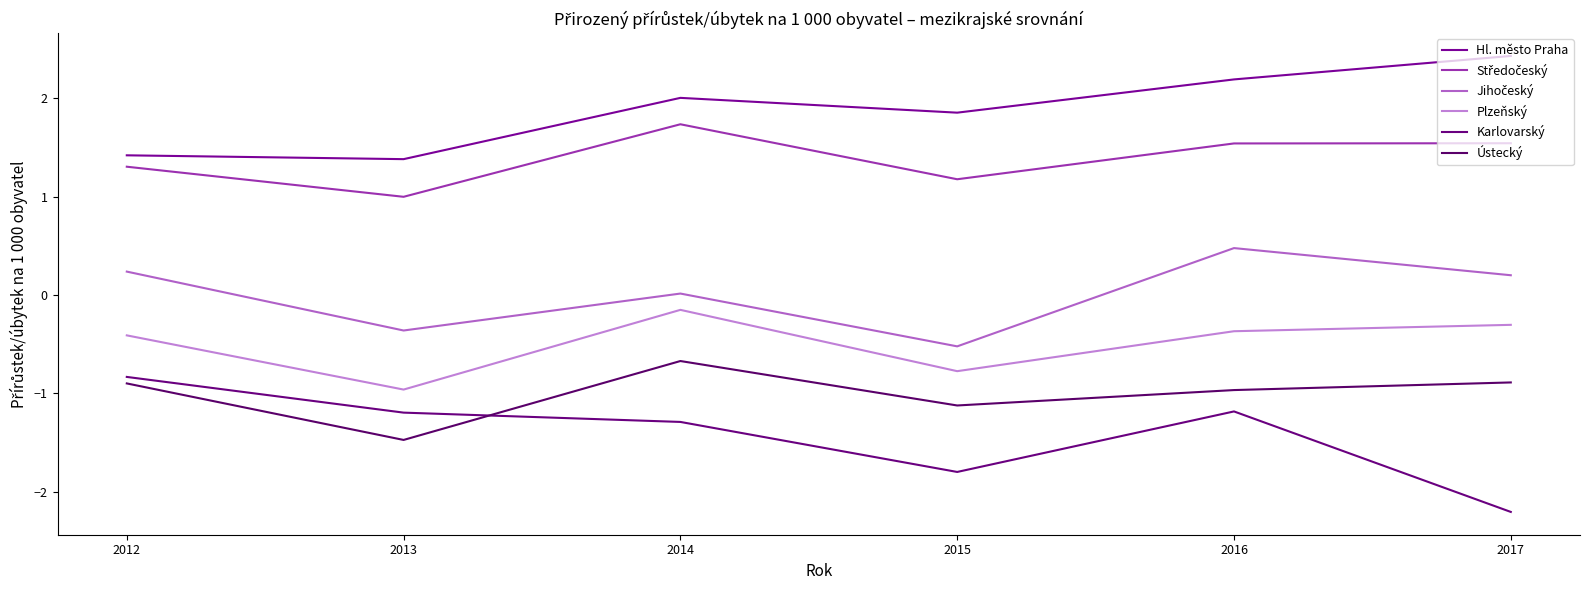

How many series are shown in this chart?

6